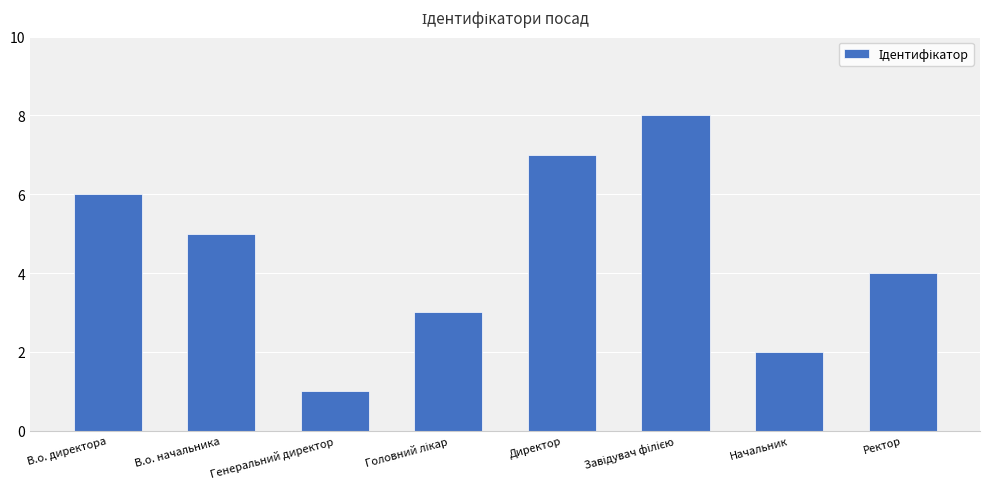

What is the label of the 5th bar from the left?

Директор